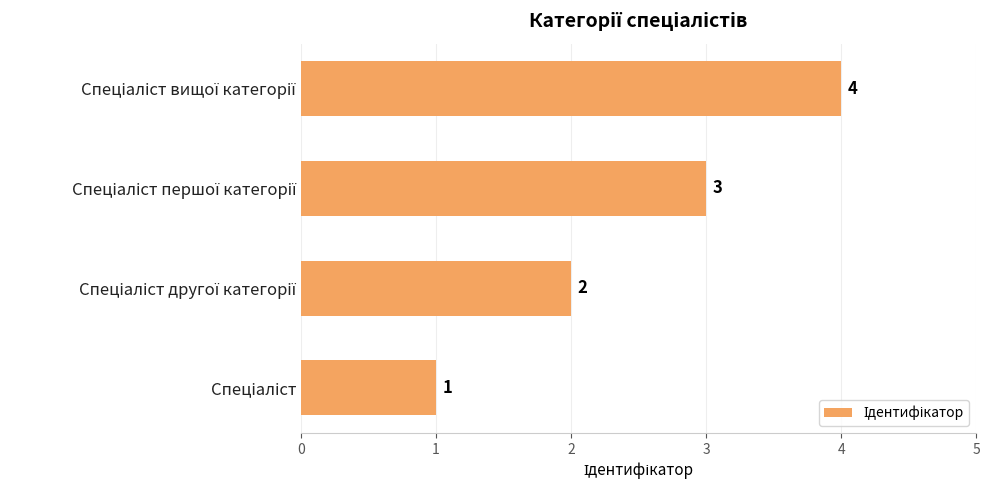

What is the difference between the second highest and second lowest values?

1